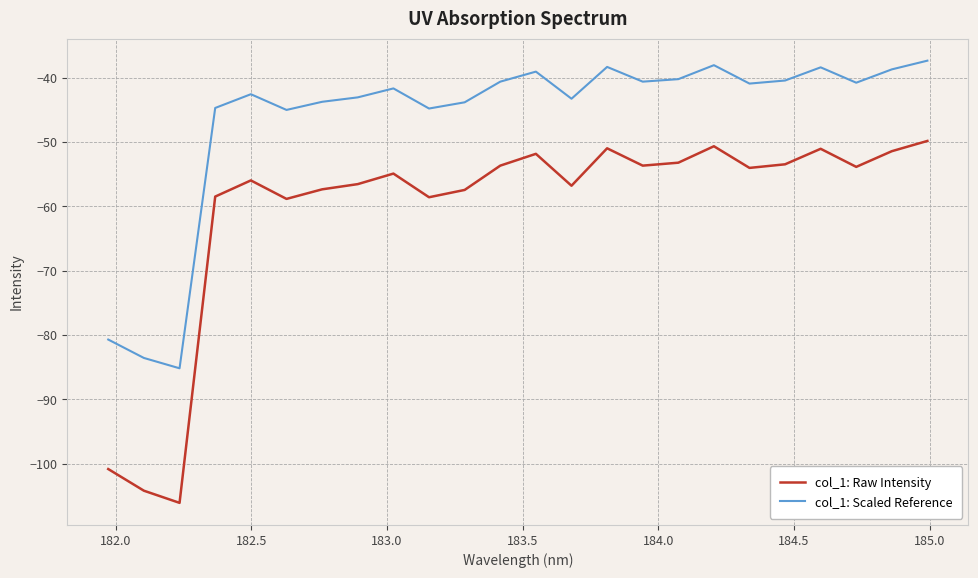

Which series has the largest total across all categories?

col_1: Scaled Reference